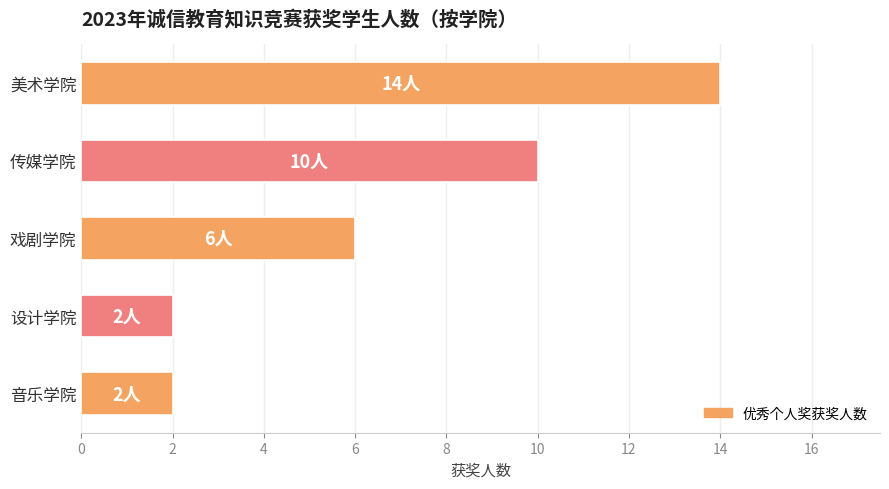

Is it true that the value at 戏剧学院 is 6?

True